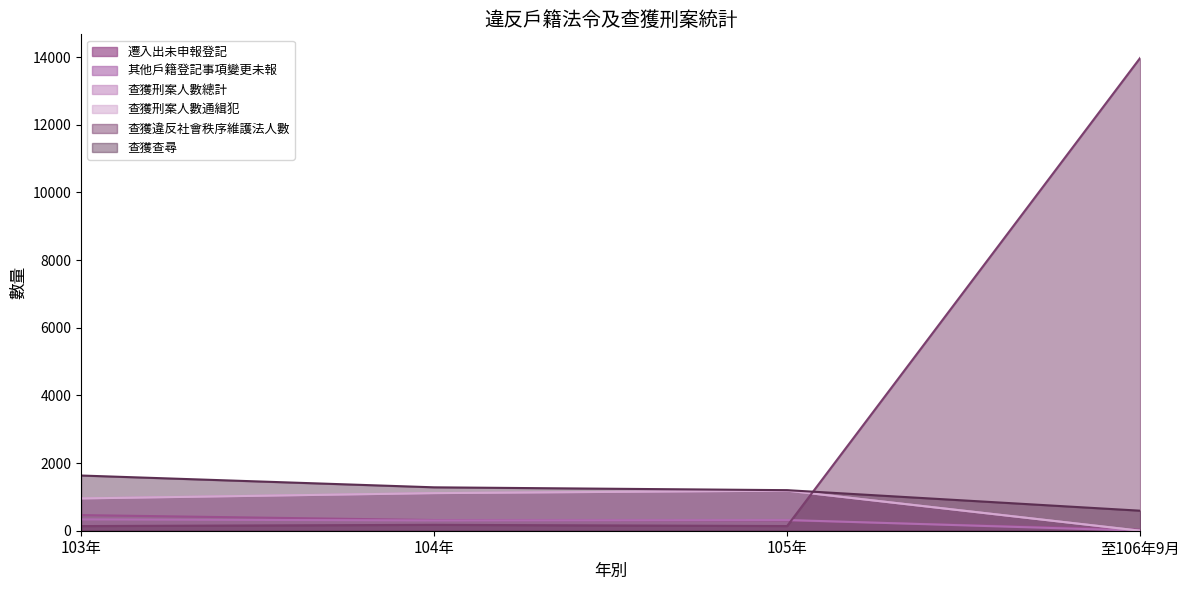

How many times do 遷入出未申報登記 and 查獲刑案人數通緝犯 cross each other?

1